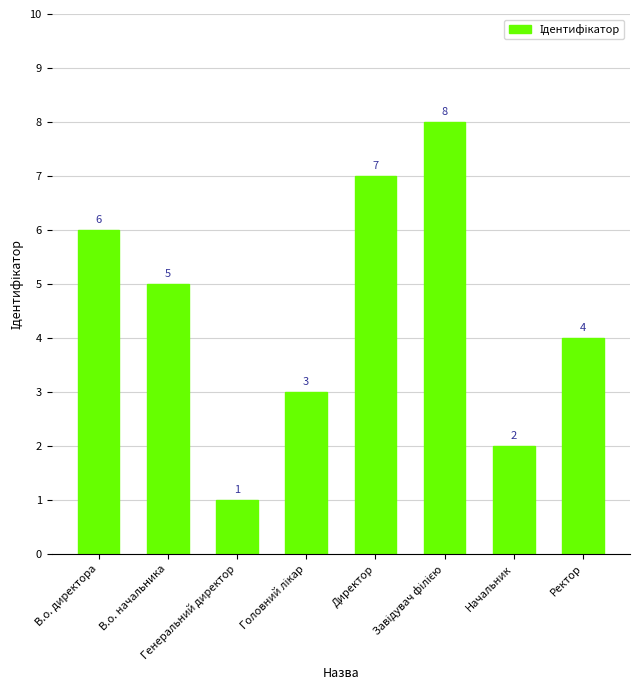

How many series are shown in this chart?

1